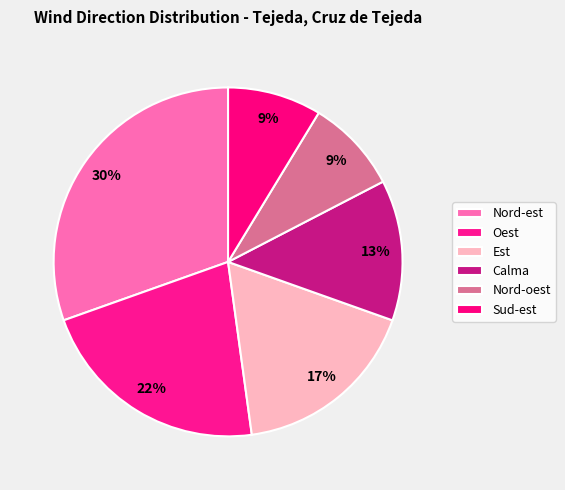

To the nearest percent, what is the average slice percentage?

17%